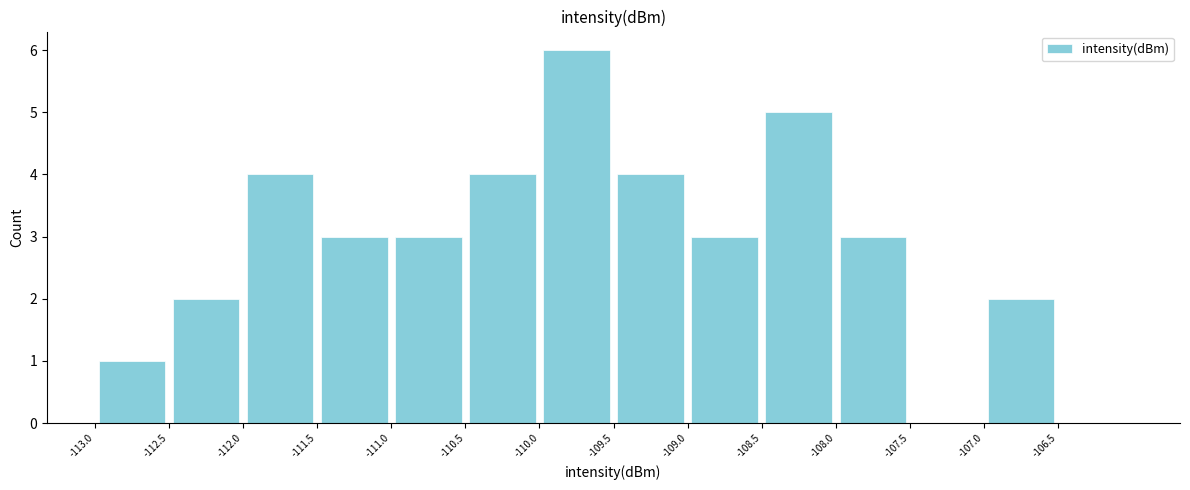

Reading left to right, list every bar in this chart as the range it spans on the x-axis followed by its height. The values are not printed on the chart, so give them approximately, as read against the axis.

-113.0 to -112.5: 1
-112.5 to -112.0: 2
-112.0 to -111.5: 4
-111.5 to -111.0: 3
-111.0 to -110.5: 3
-110.5 to -110.0: 4
-110.0 to -109.5: 6
-109.5 to -109.0: 4
-109.0 to -108.5: 3
-108.5 to -108.0: 5
-108.0 to -107.5: 3
-107.5 to -107.0: 0
-107.0 to -106.5: 2
-106.5 to -106.0: 0